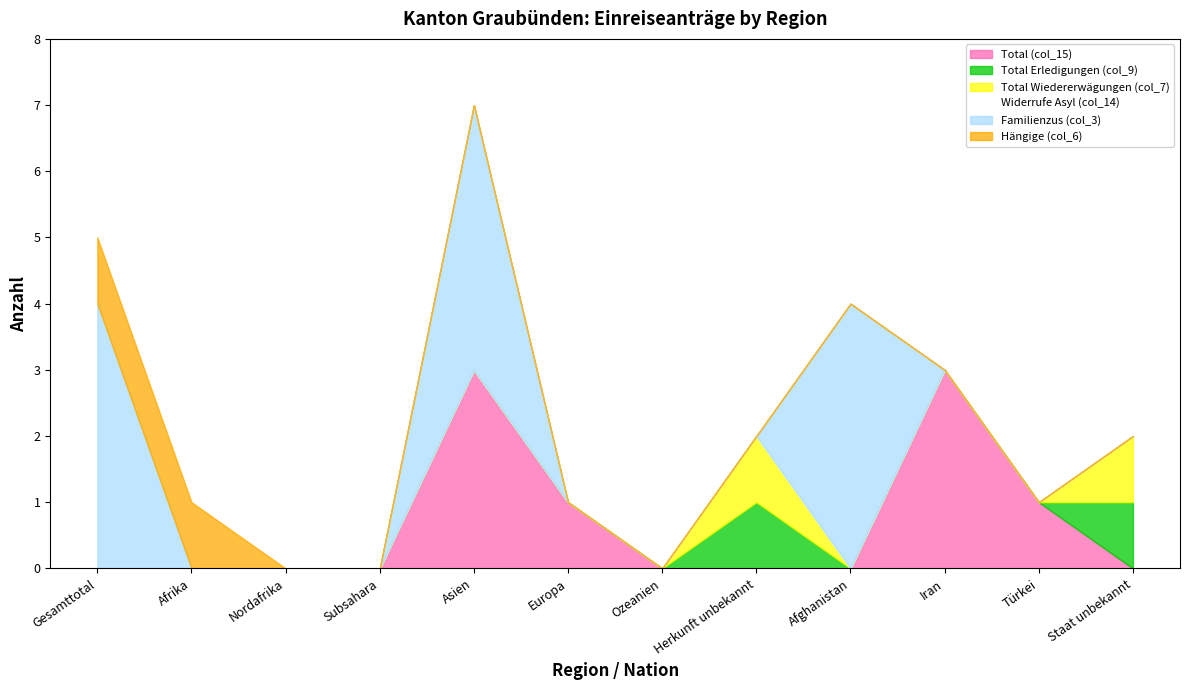

True or false: Total Erledigungen (col_9) and Hängige (col_6) intersect in this chart.

False